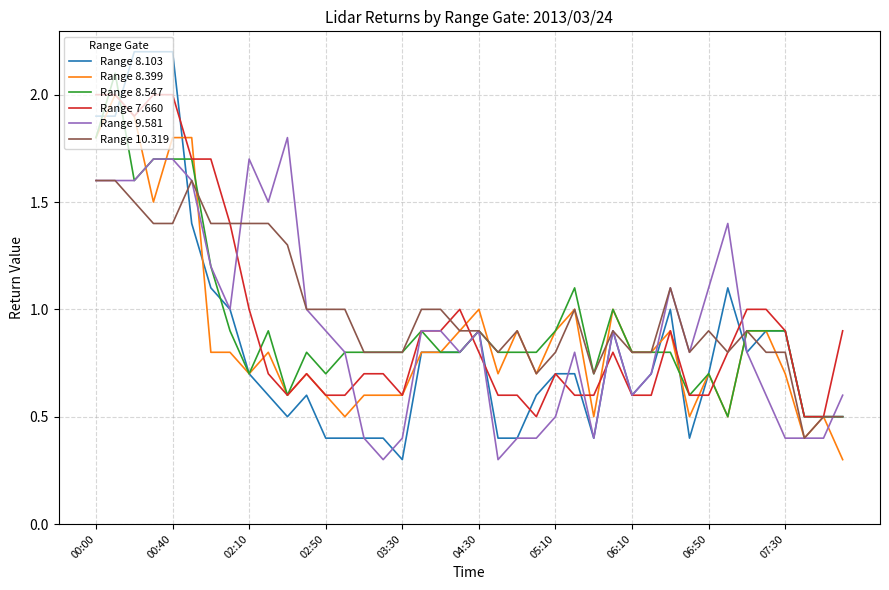

Which series has the largest range (max minus min)?

Range 8.103